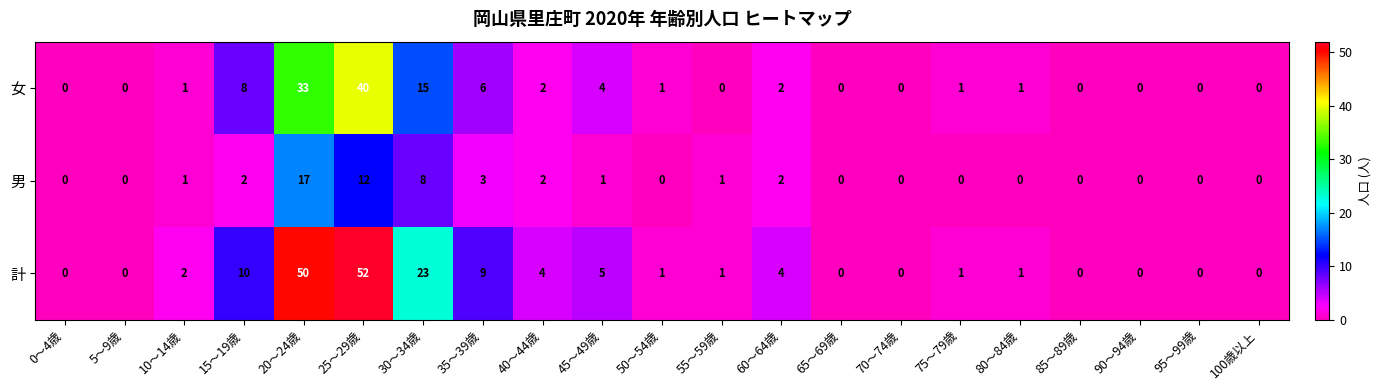

What is the difference between the second highest and minimum values in the 女 series?

33